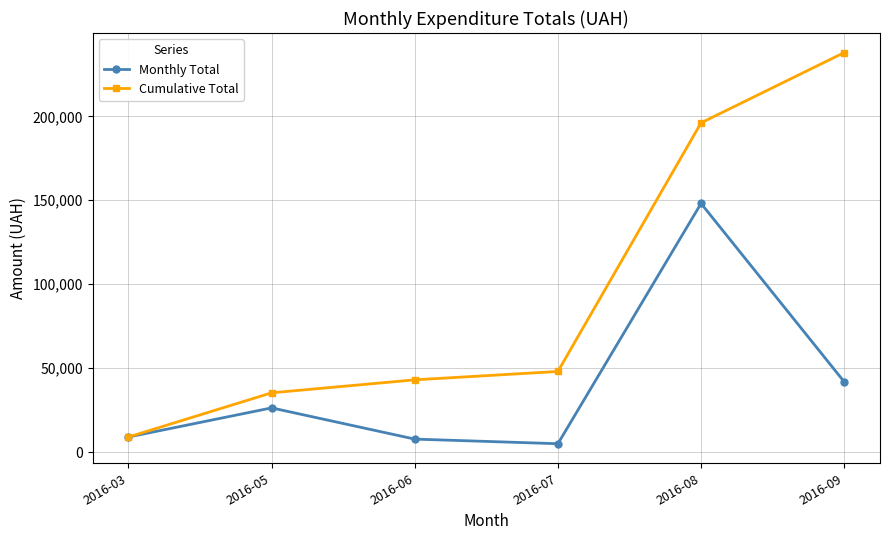

List the labels in order of Cumulative Total value, largest first.

2016-09, 2016-08, 2016-07, 2016-06, 2016-05, 2016-03